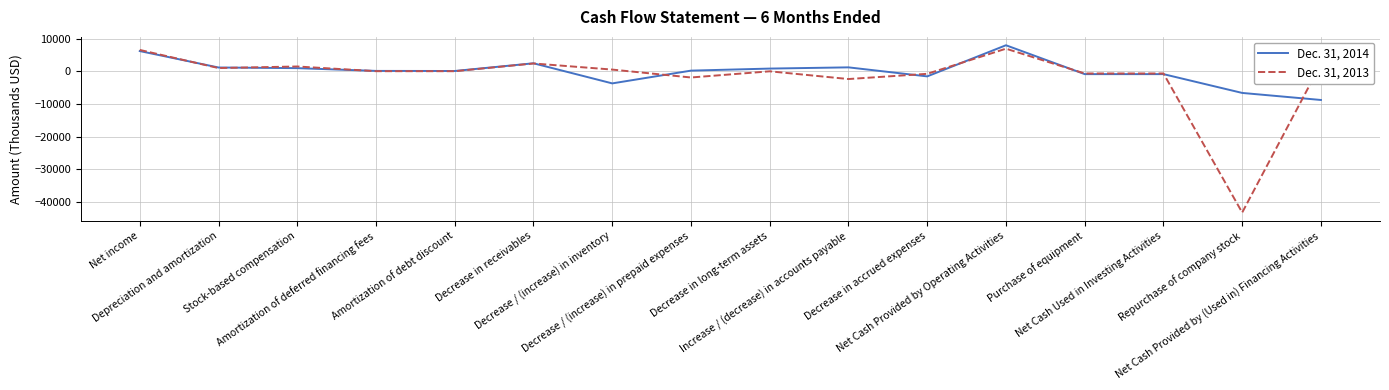

What is the smallest value displayed?

-43170